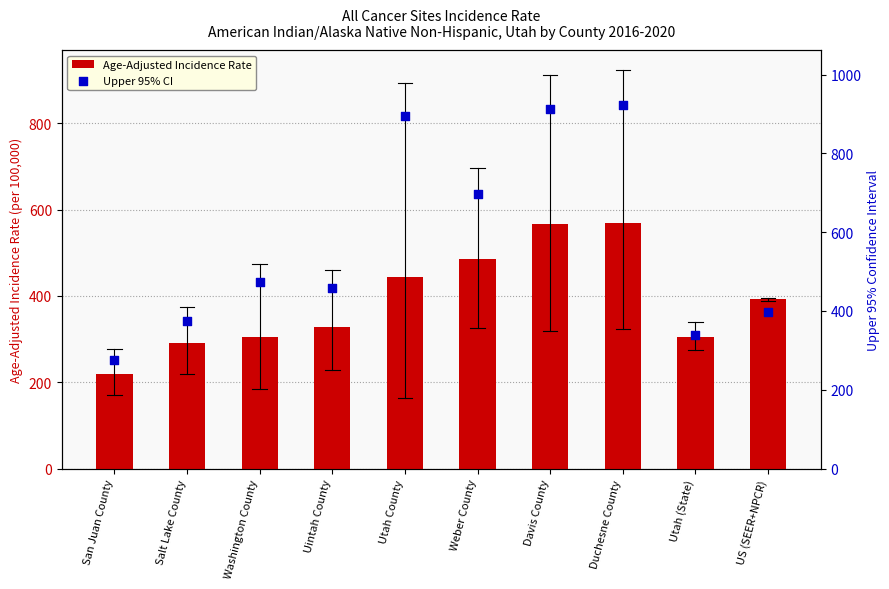

At which category is the sum across all series the highest?

Duchesne County